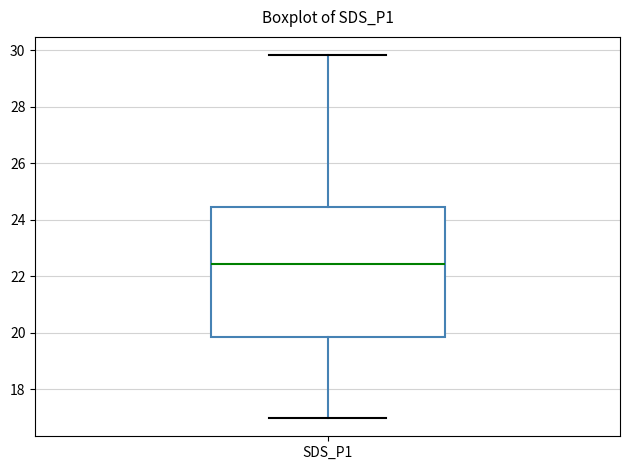

Where is the upper edge of the box for SDS_P1 on the y-axis? The values are not printed on the chart, so give them approximately, as read against the axis.

24.4